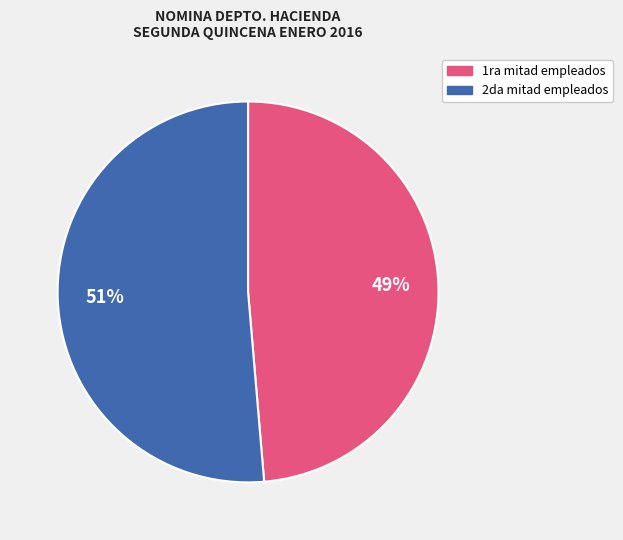

To the nearest percent, what is the average slice percentage?

50%